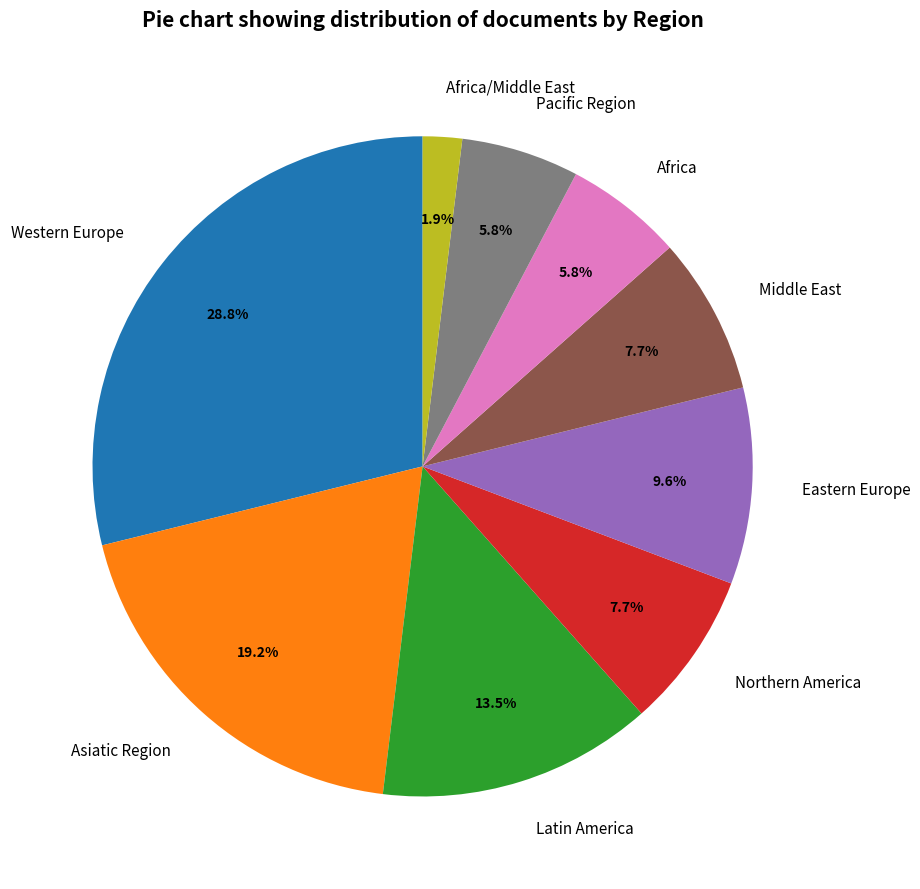

How many slices are in this pie chart?

9